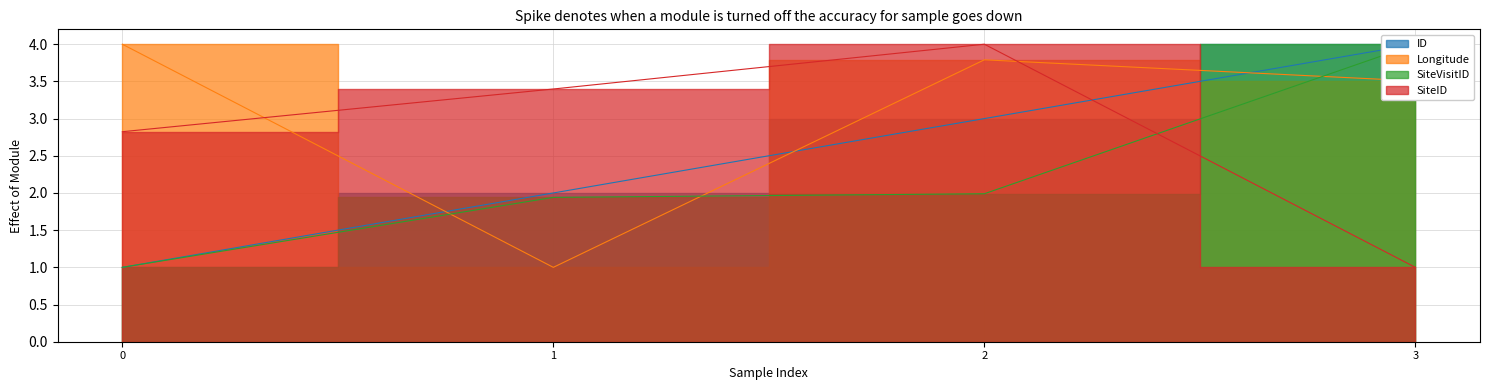

Which series has the largest total across all categories?

Longitude